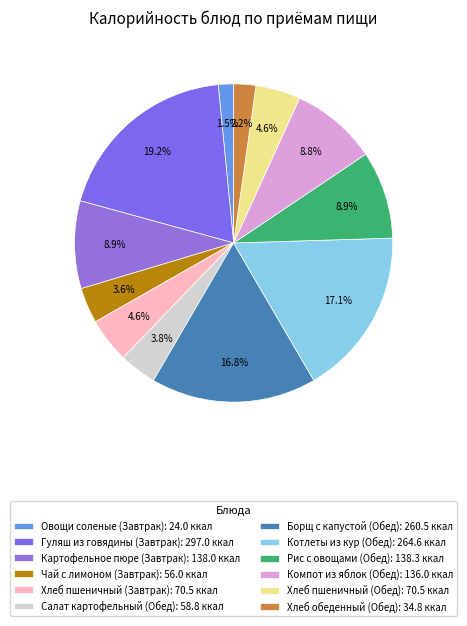

To the nearest percent, what percentage of the pie is Хлеб пшеничный (Обед)?

5%